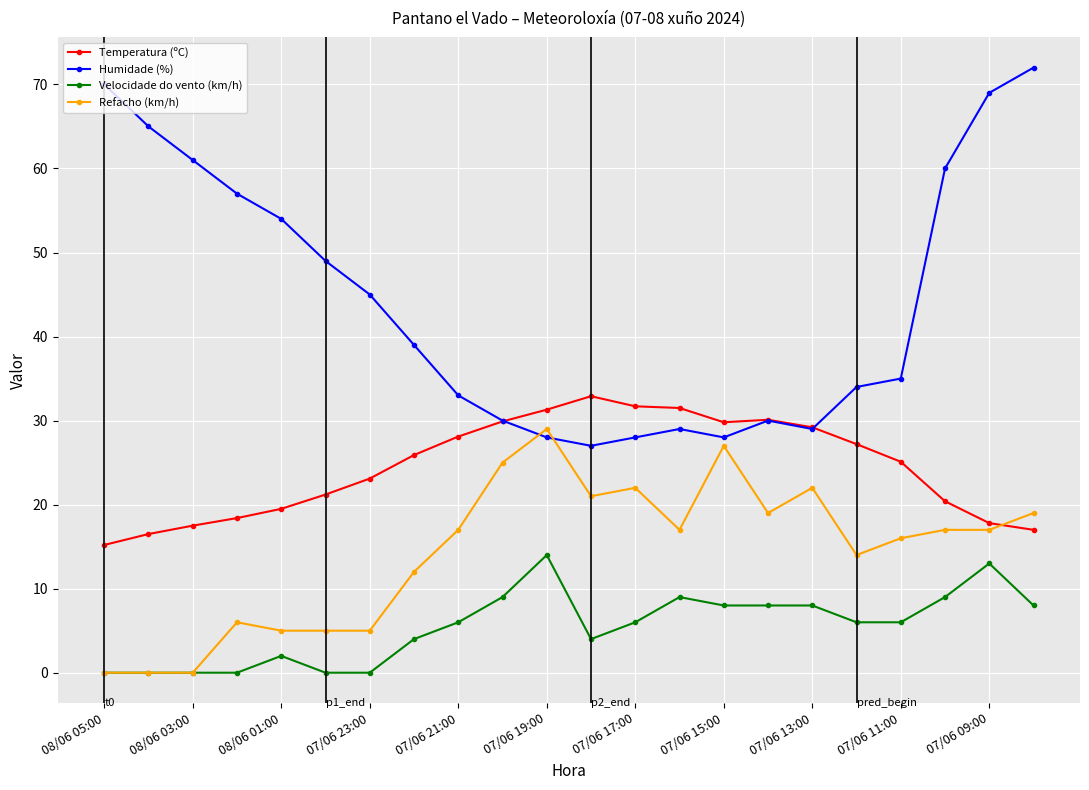

Which series has the largest total across all categories?

Humidade (%)